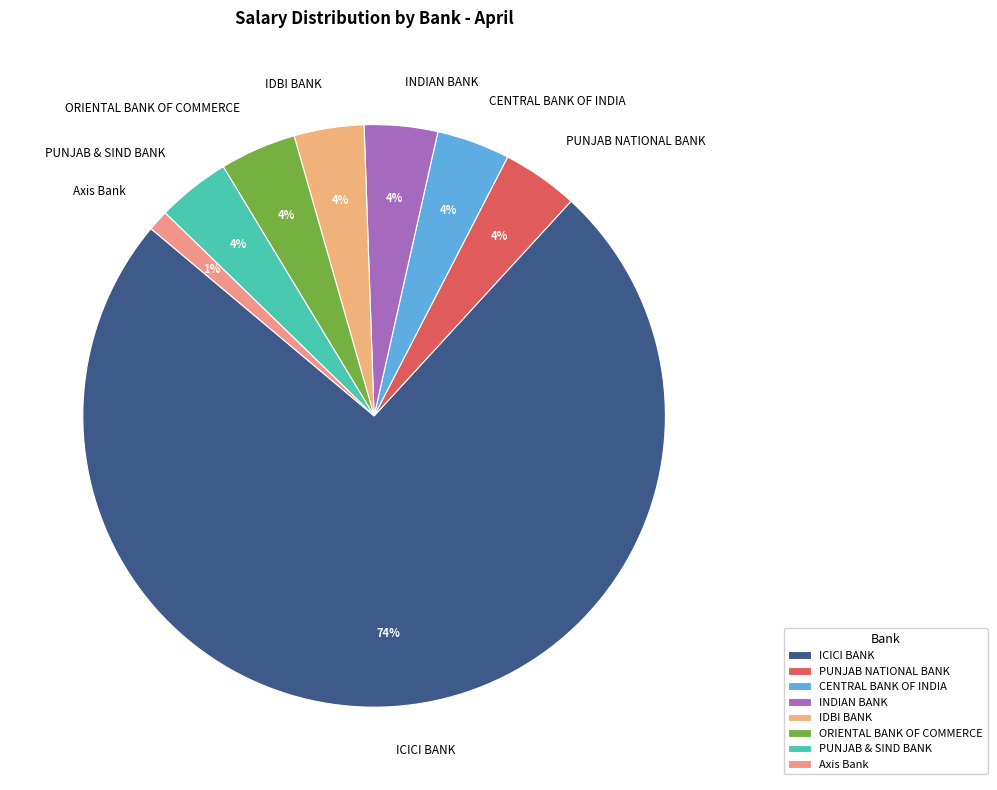

How many segments does this pie chart have?

8